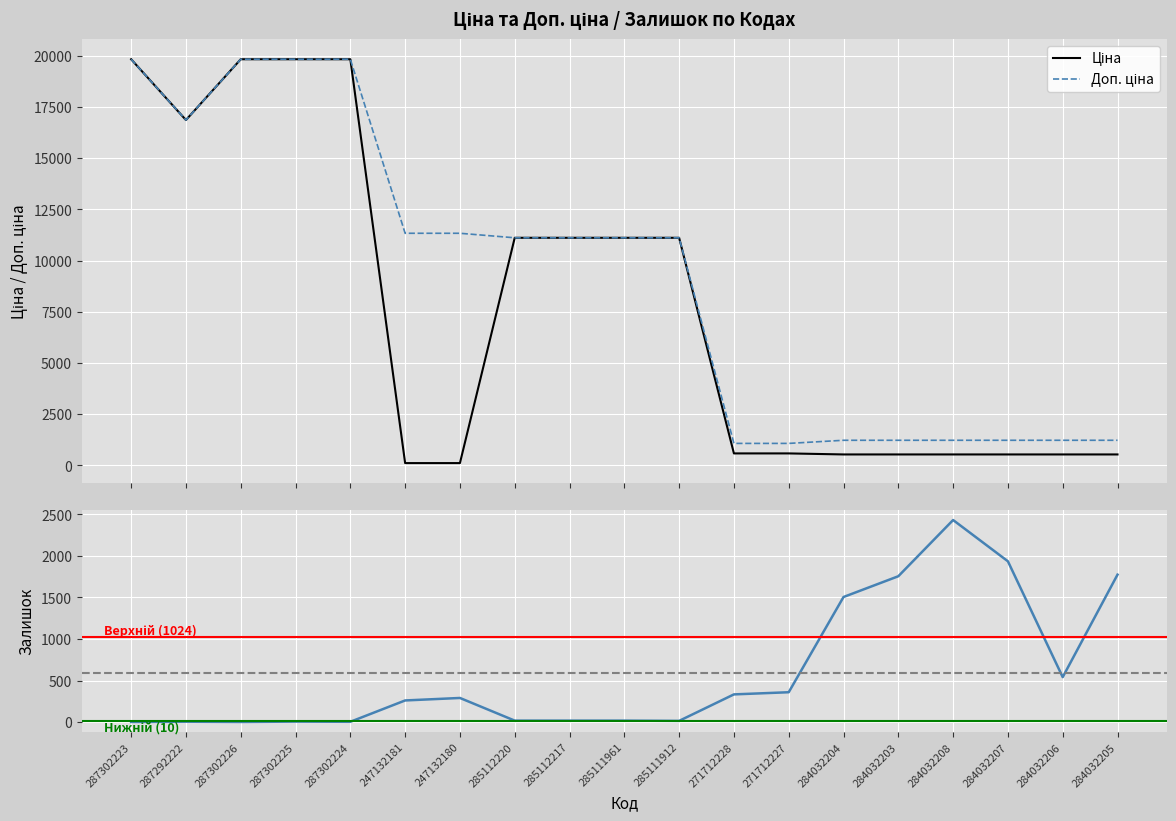

What is the minimum value for Ціна?

113.3